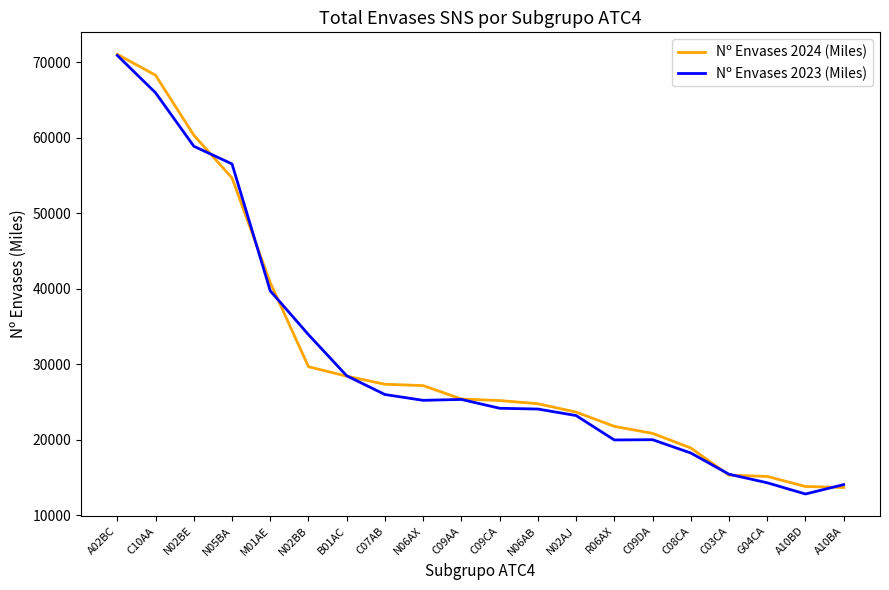

The value of Nº Envases 2023 (Miles) at N02BE is 36625.4. True or false?

False